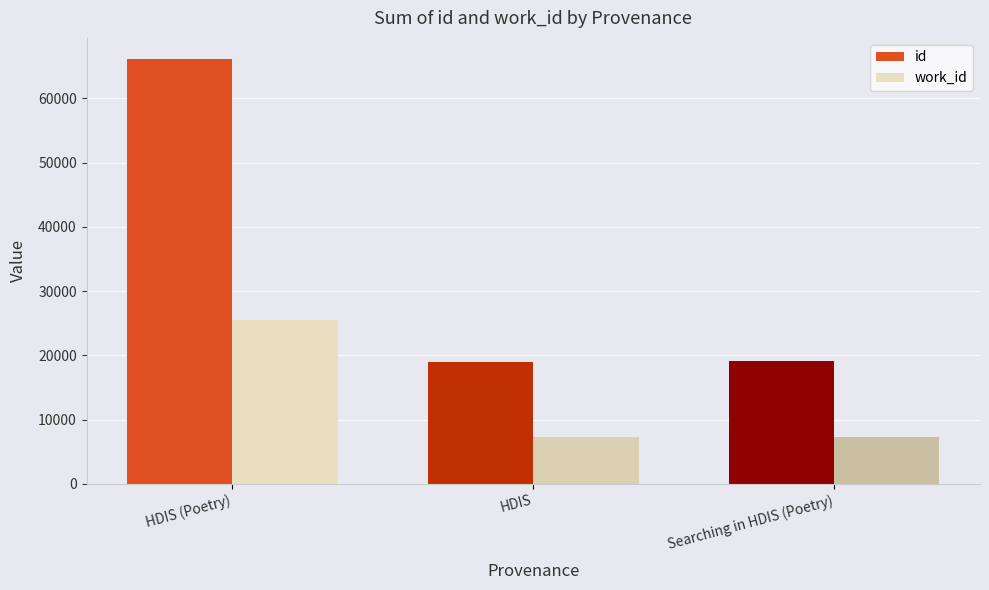

What is the label of the 3rd bar from the left?

Searching in HDIS (Poetry)